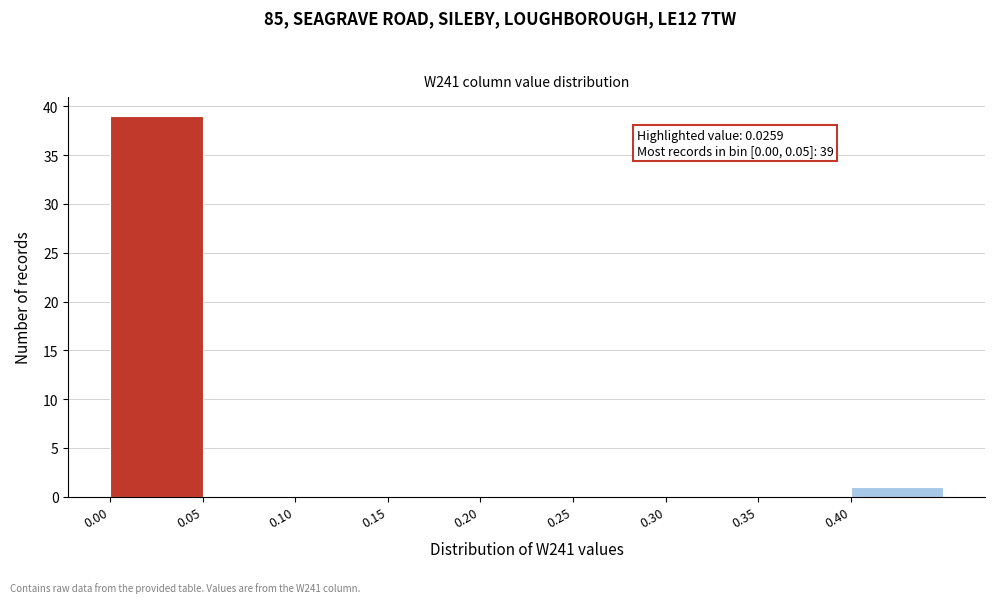

Which range on the x-axis has the tallest bar?

0.00 to 0.05